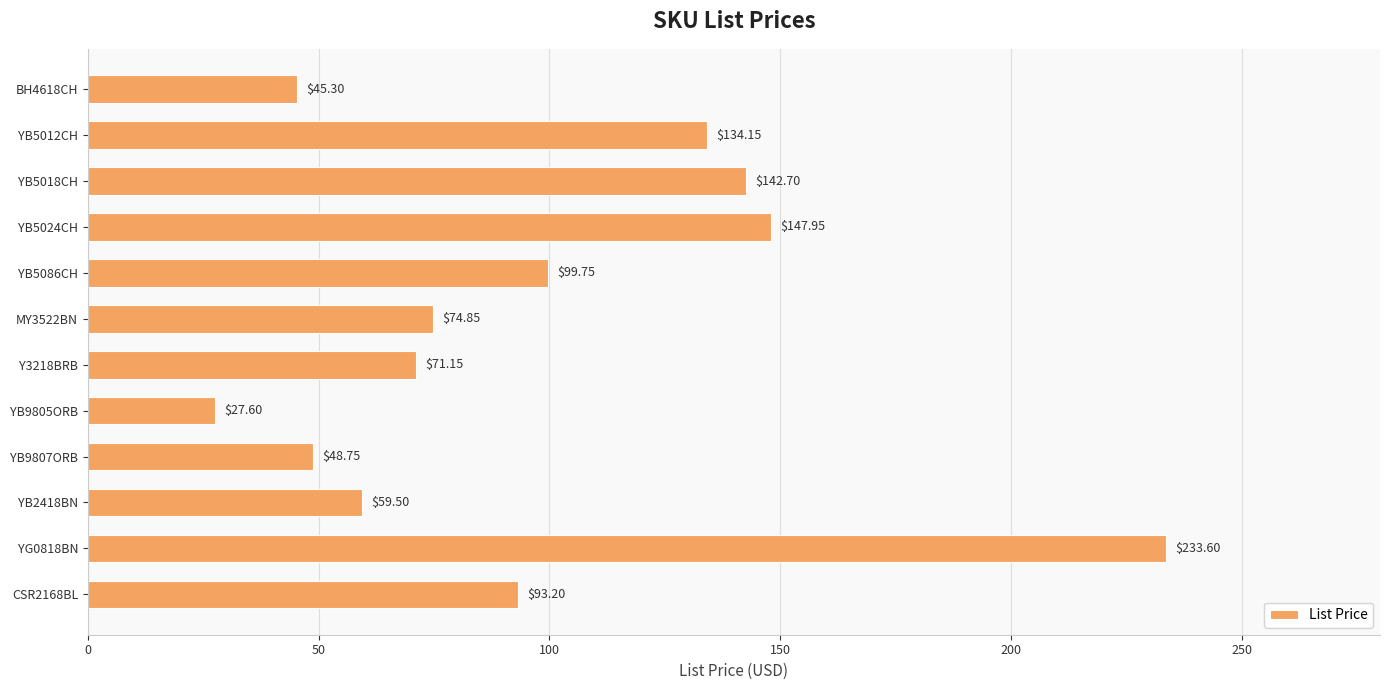

List the labels in order of value, smallest first.

YB9805ORB, BH4618CH, YB9807ORB, YB2418BN, Y3218BRB, MY3522BN, CSR2168BL, YB5086CH, YB5012CH, YB5018CH, YB5024CH, YG0818BN